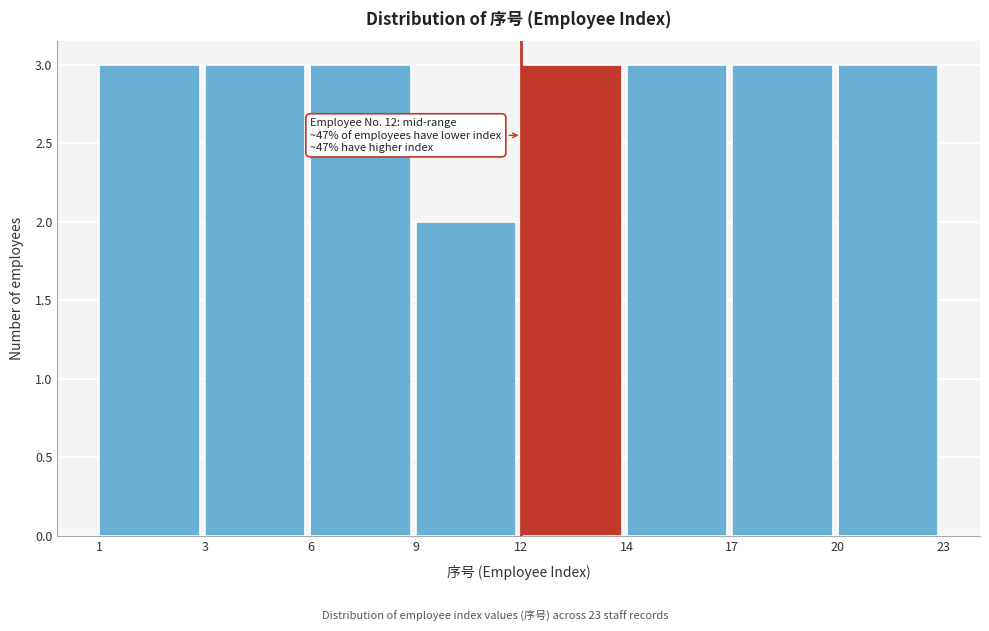

Reading left to right, what are all the values shown in this chart?

1=3	3=3	6=3	9=2	12=3	14=3	17=3	20=3